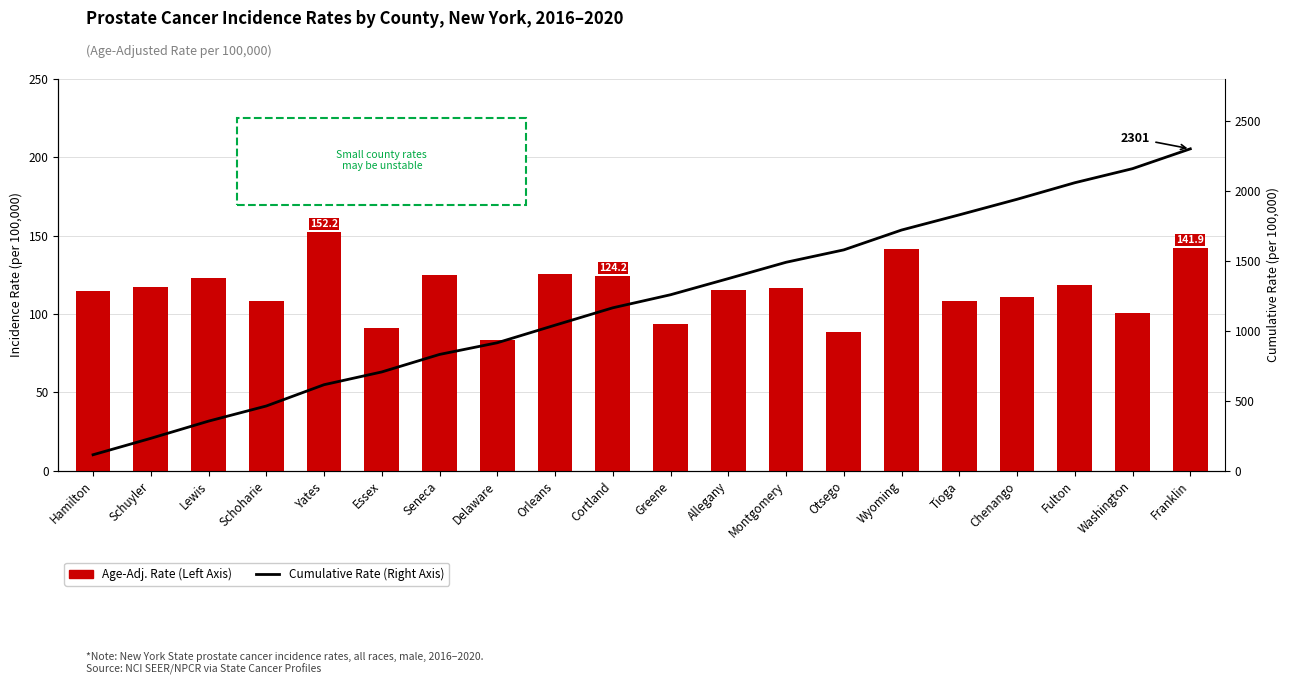

What is the maximum value shown in the chart?

2300.9